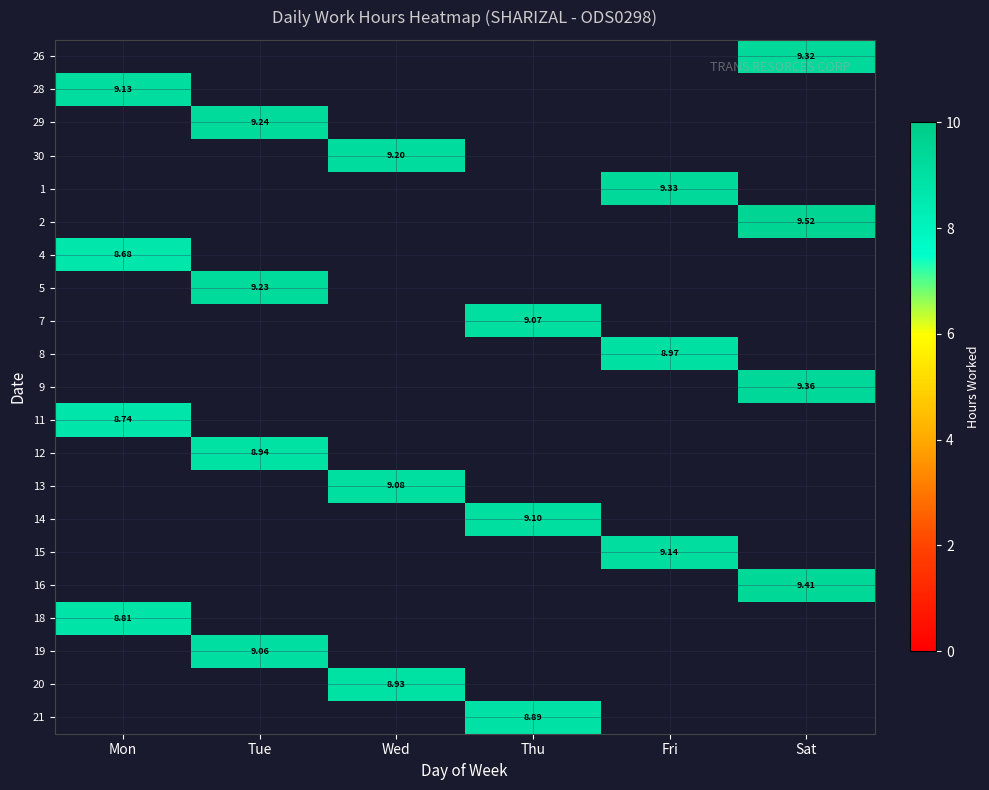

Count the number of data series in this chart.

21